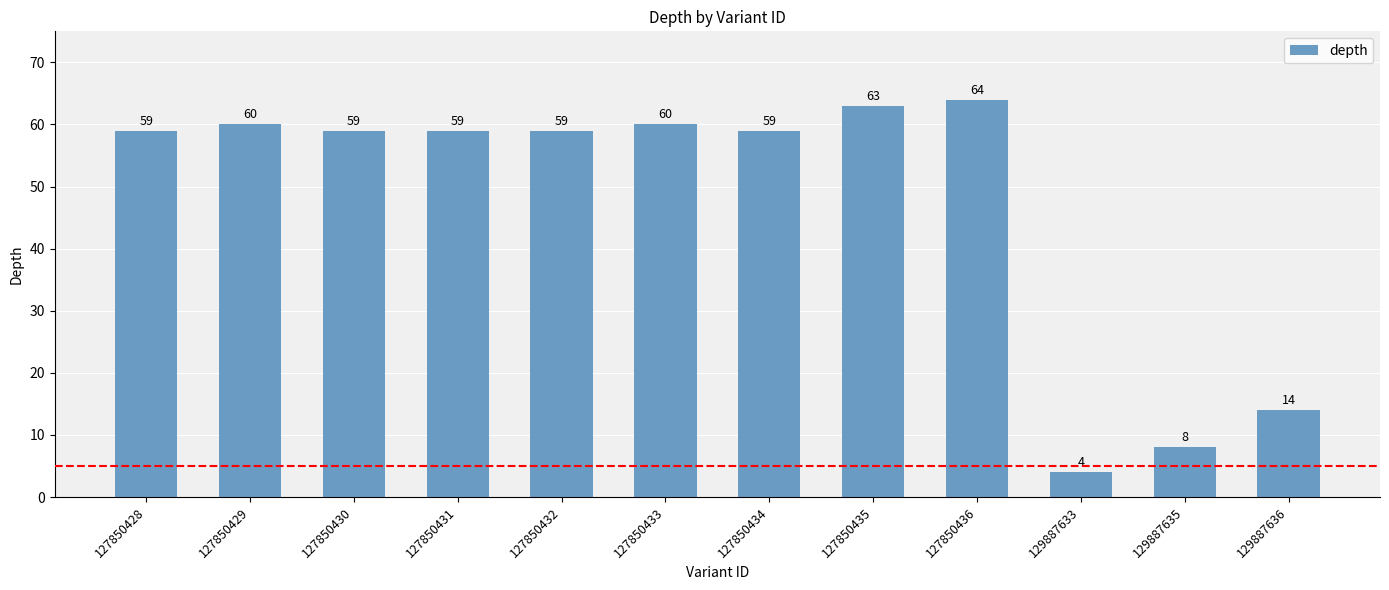

Is it true that the value at 127850429 is 91?

False